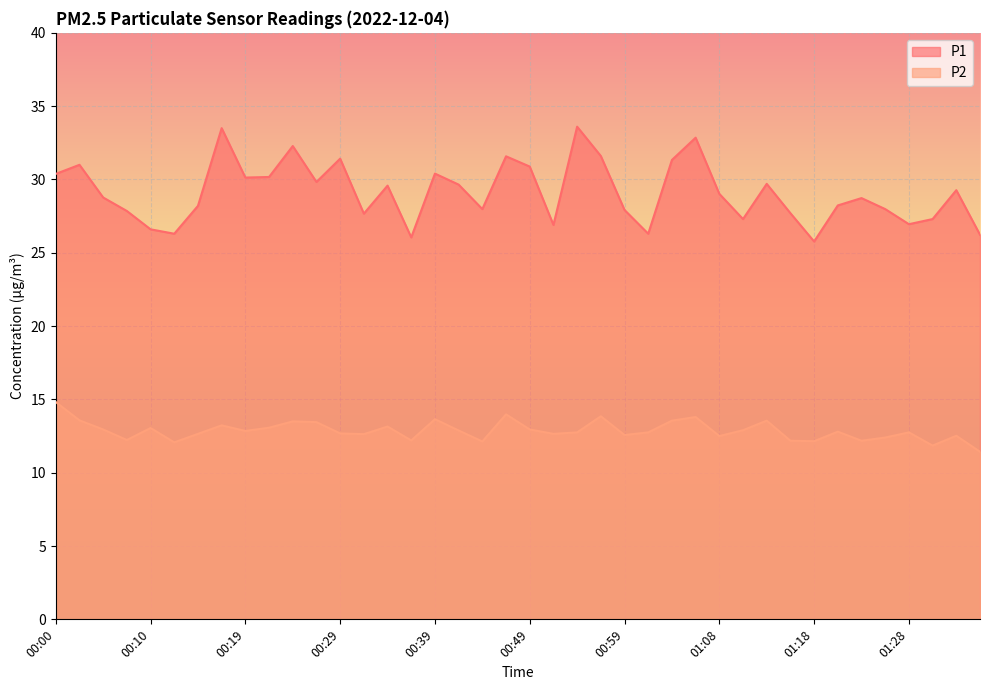

What is the sum of all P1 values?

1164.9